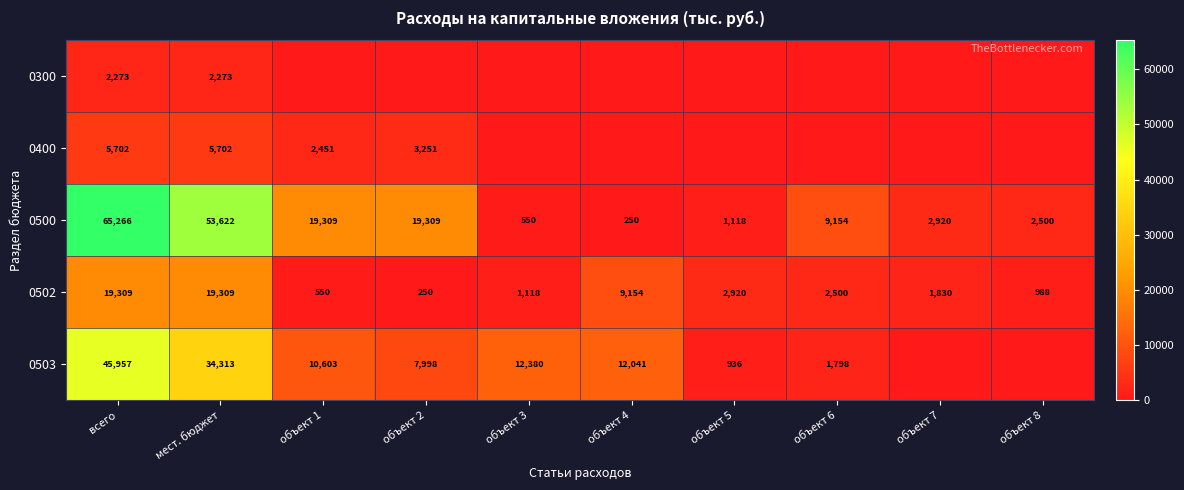

What is the greatest value displayed?

65266.1